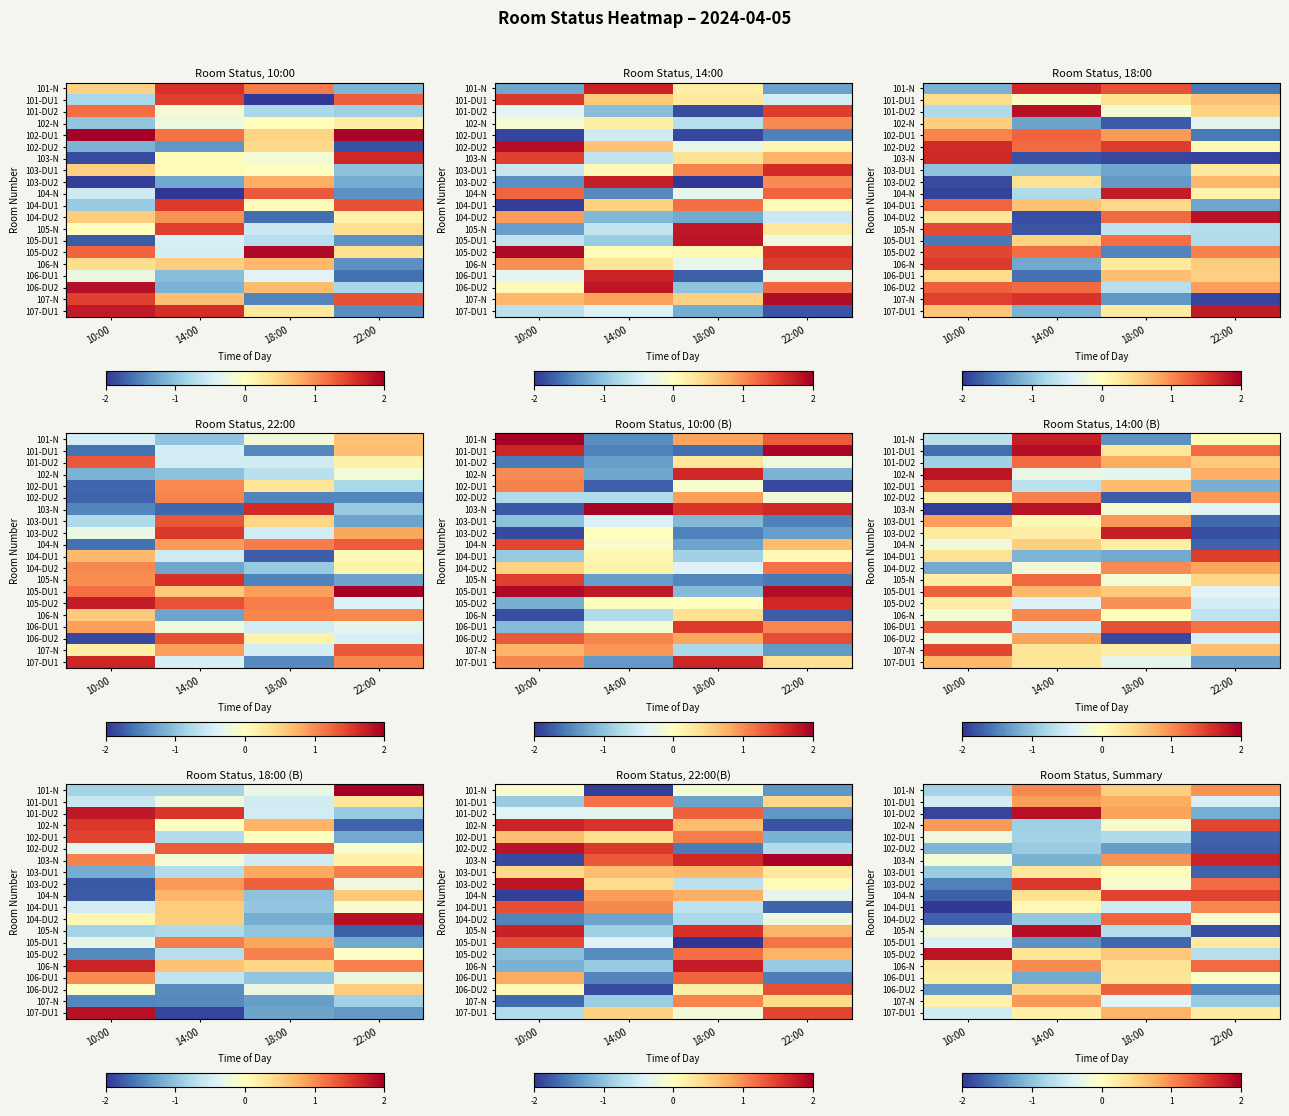

Is the value of 104-DU1 at 14:00 greater than the value of 107-DU1 at 18:00?

No